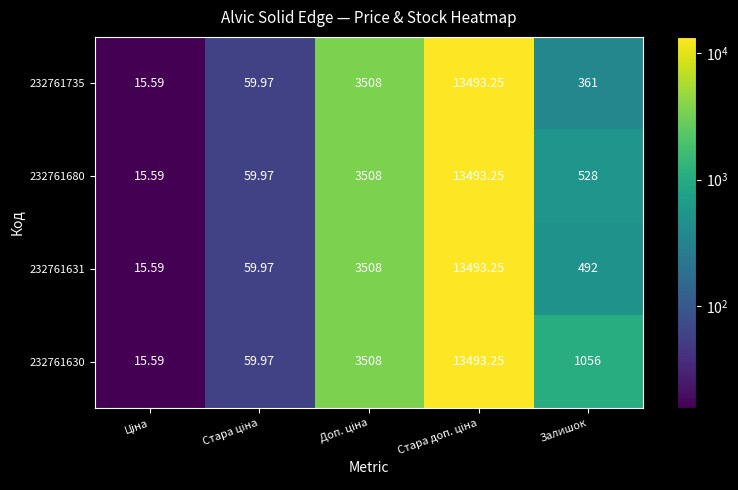

How many categories are shown in the chart?

5